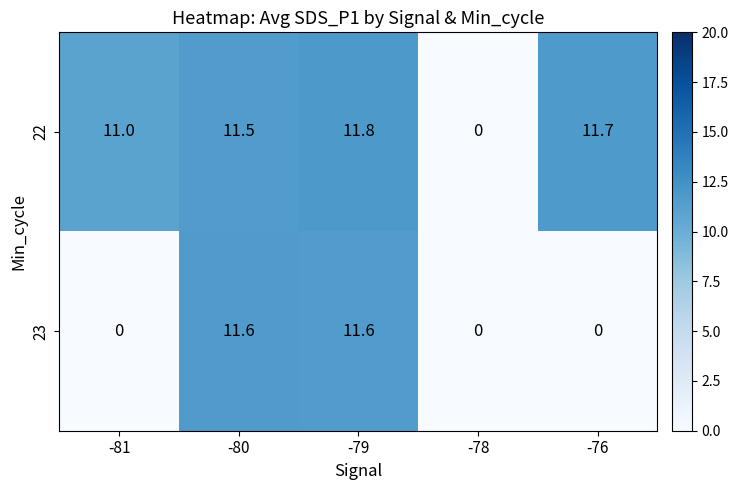

Reading left to right, transcribe all the data shown in this chart.

22: -81=11.0	-80=11.5	-79=11.8	-78=0.0	-76=11.7
23: -81=0.0	-80=11.6	-79=11.6	-78=0.0	-76=0.0